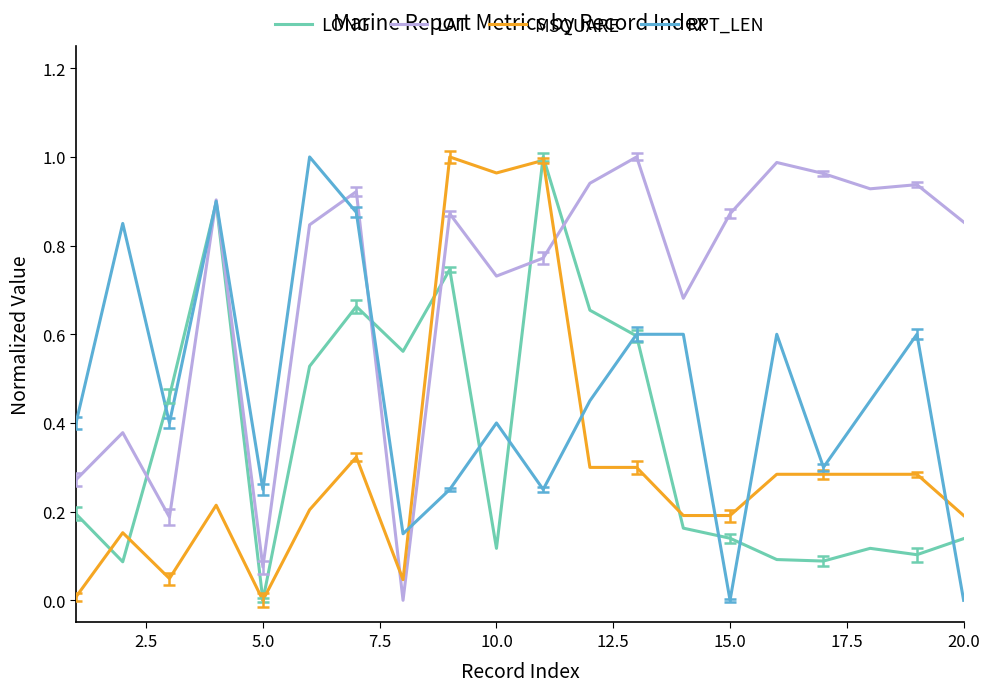

True or false: MSQUARE and RPT_LEN intersect in this chart.

True